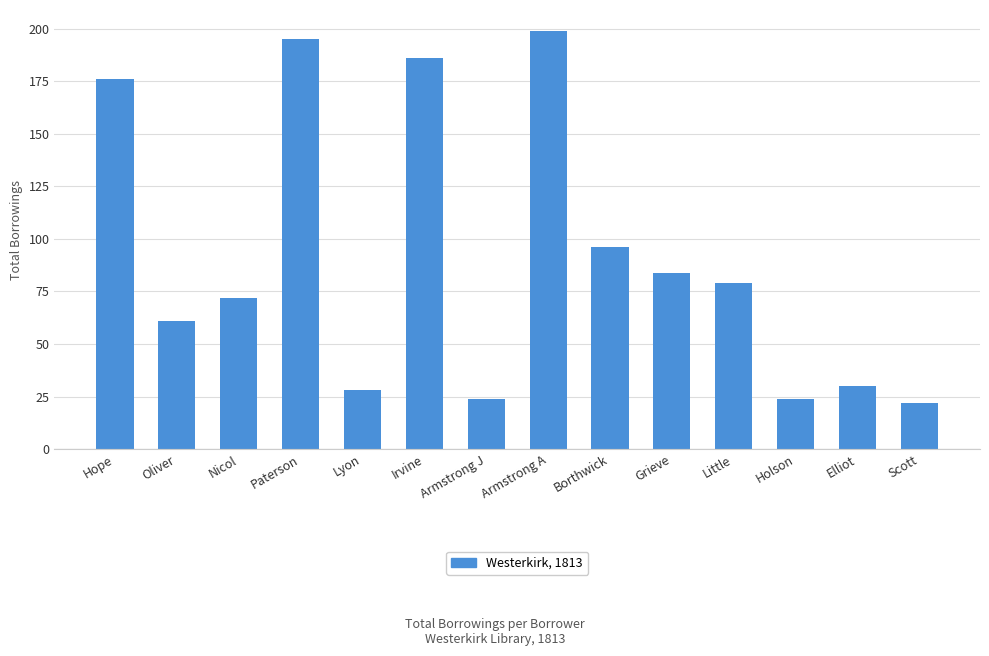

Approximately how many times larger is the value at Borthwick compared to Irvine?

0.5